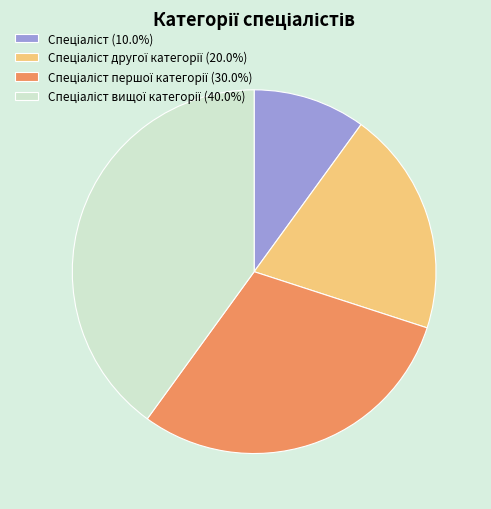

How many segments does this pie chart have?

4